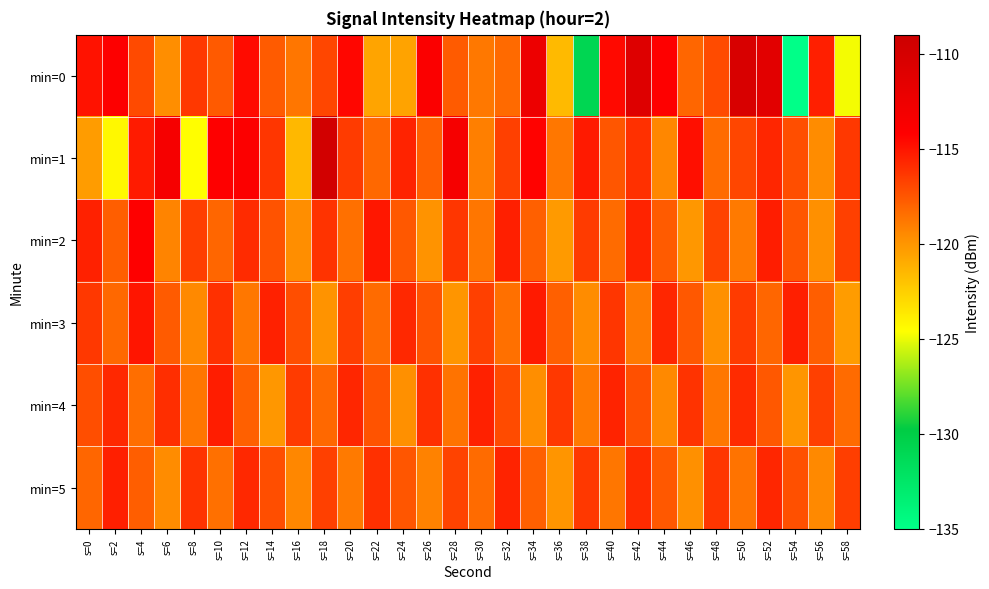

Between s=58 and s=52, which is larger?

s=52